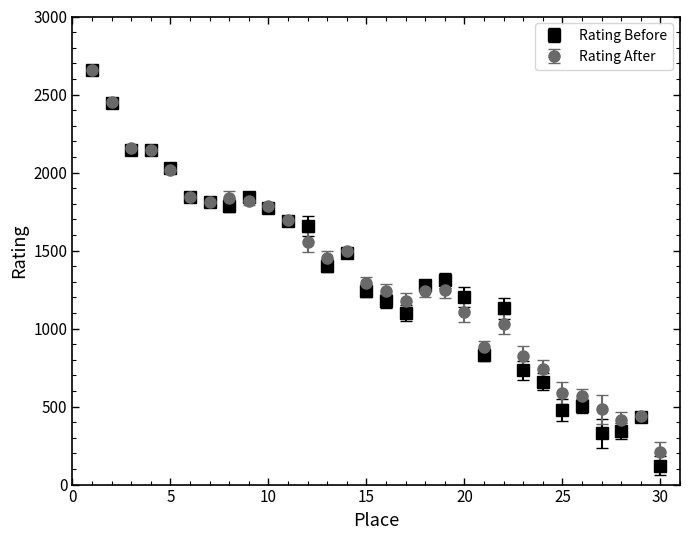

What are all the series names shown in the legend?

Rating Before, Rating After